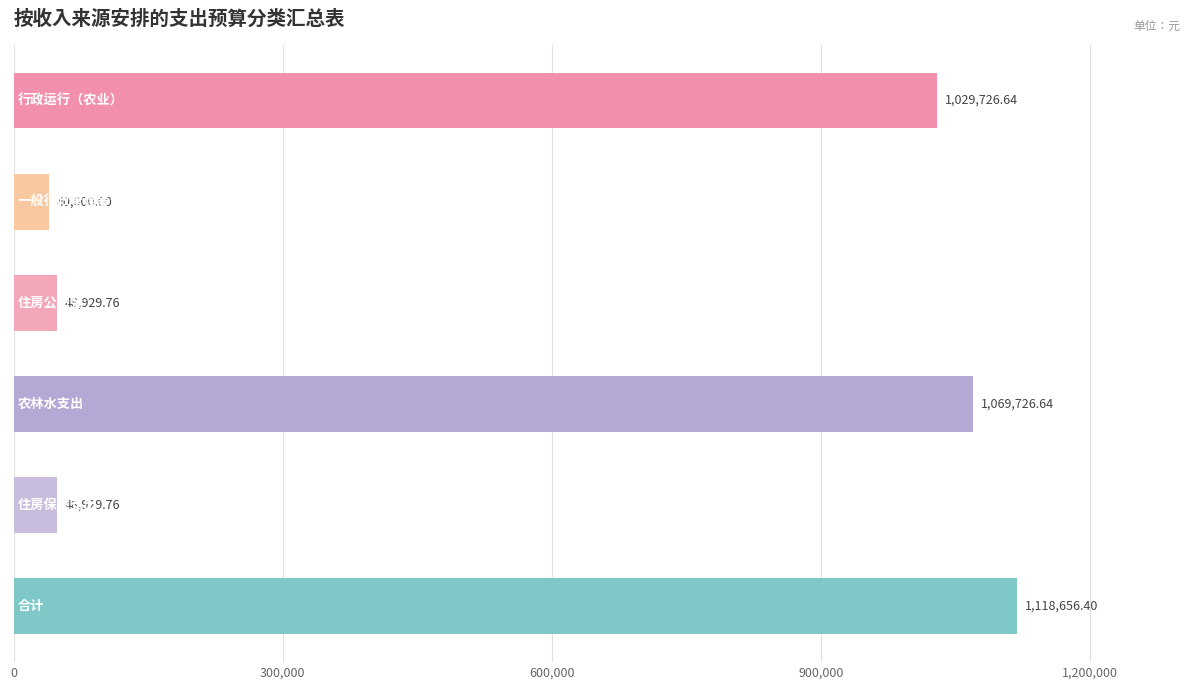

What is the difference between the maximum and minimum values?

1078656.4